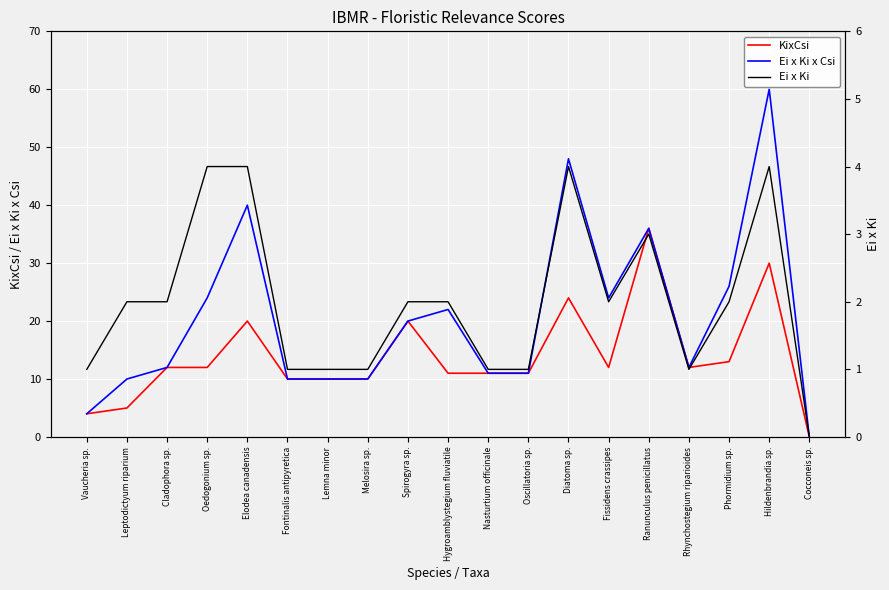

List the series in order of their overall mean, lowest first.

Ei x Ki, KixCsi, Ei x Ki x Csi